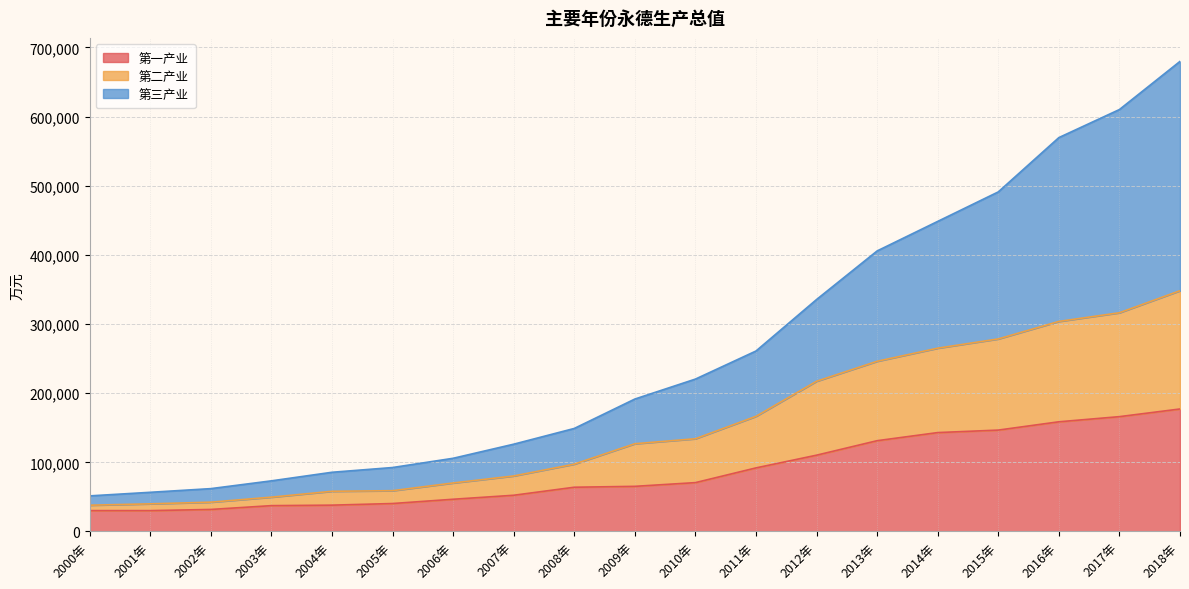

At which category is the sum across all series the highest?

2018年